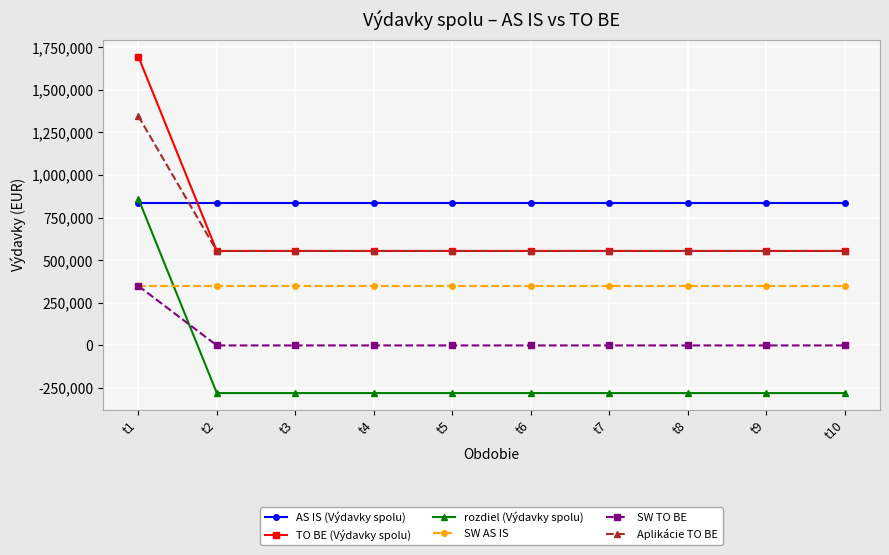

What is the maximum value shown in the chart?

1695752